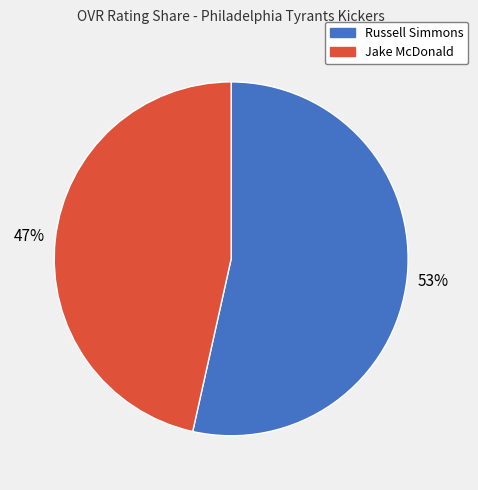

To the nearest percent, what percentage of the pie is Russell Simmons?

53%